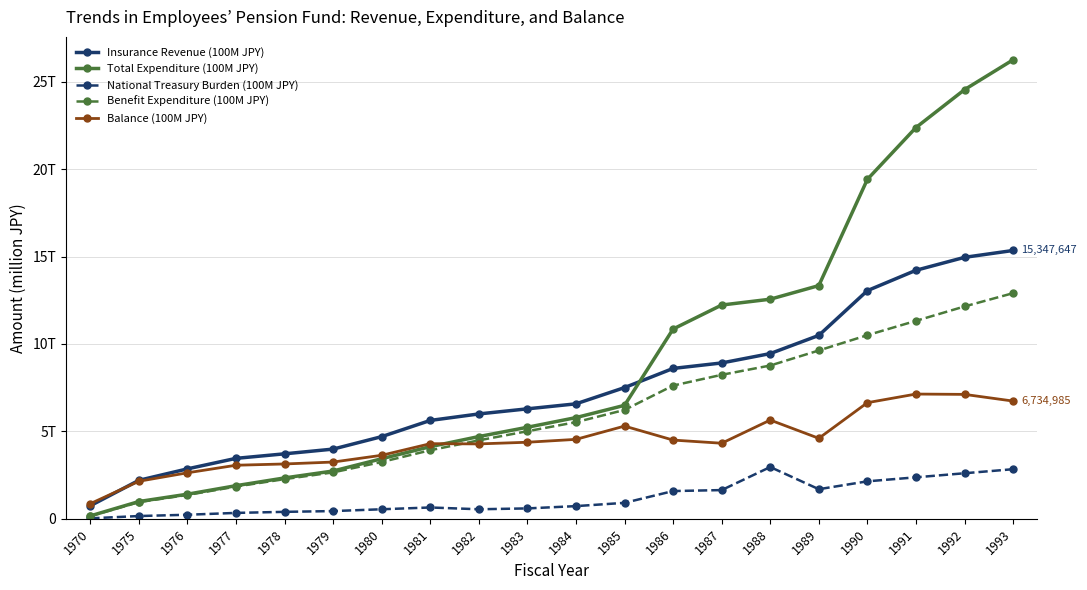

The Benefit Expenditure (100M JPY) series shows 12146047 at 1992. True or false?

True